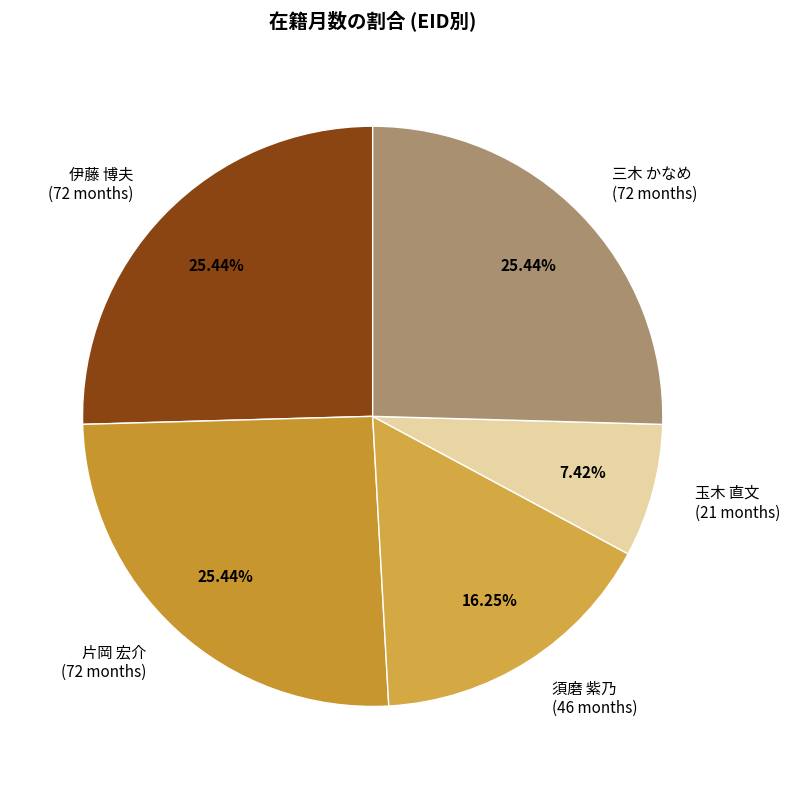

Is the sum of 伊藤 博夫 (72 months) and 須磨 紫乃 (46 months) greater than half?

No